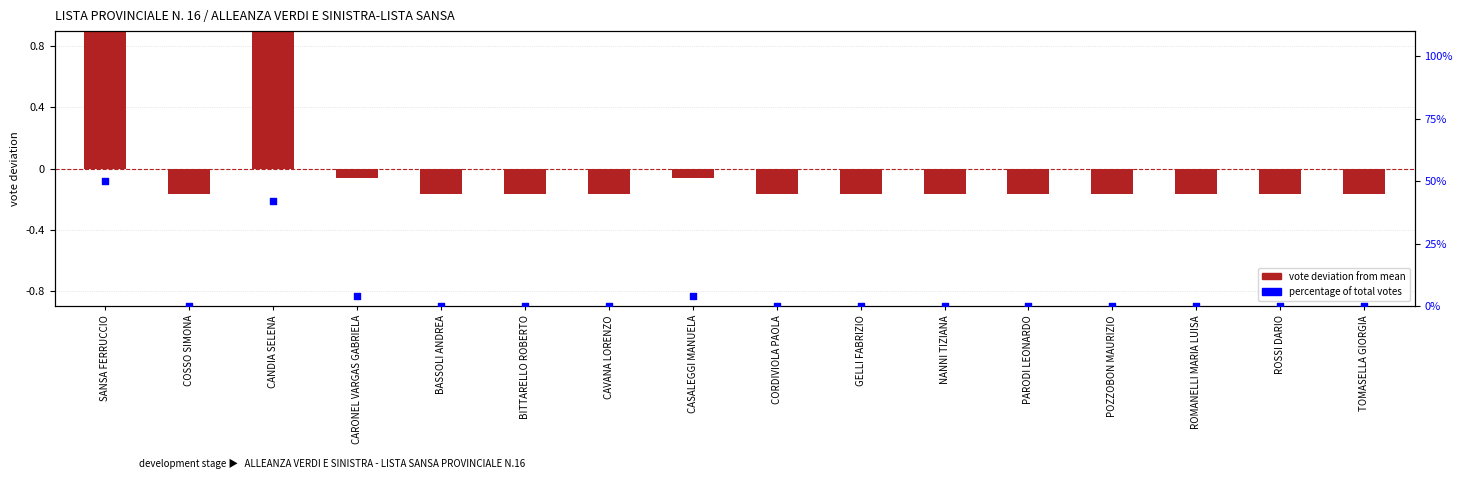

Is the value of % of total votes at GELLI FABRIZIO greater than the value of vote deviation at PARODI LEONARDO?

Yes